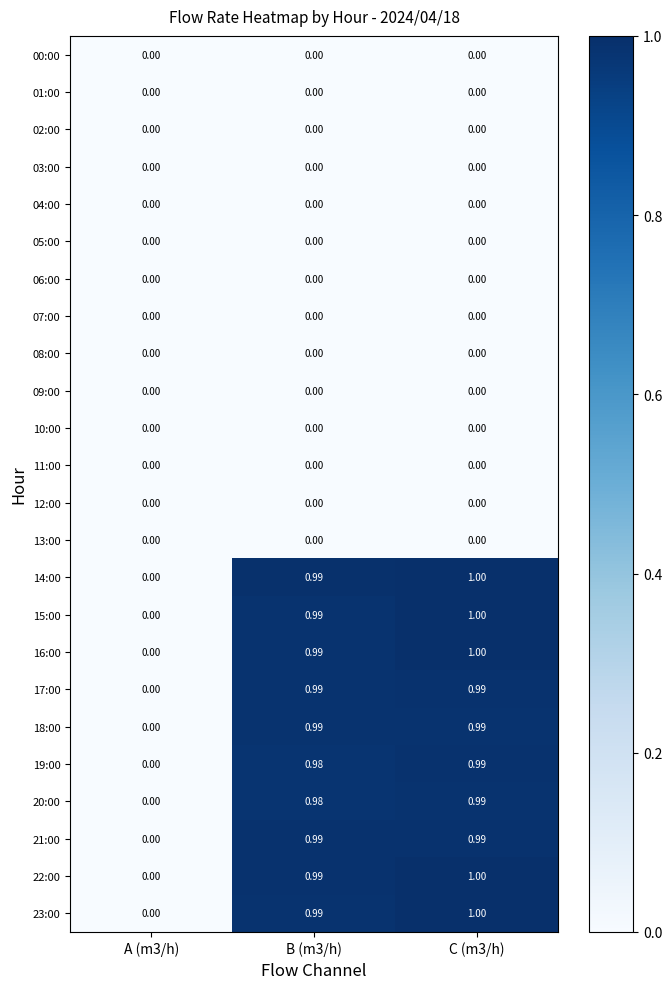

Is the value of 14:00 at C (m3/h) greater than the value of 03:00 at A (m3/h)?

Yes